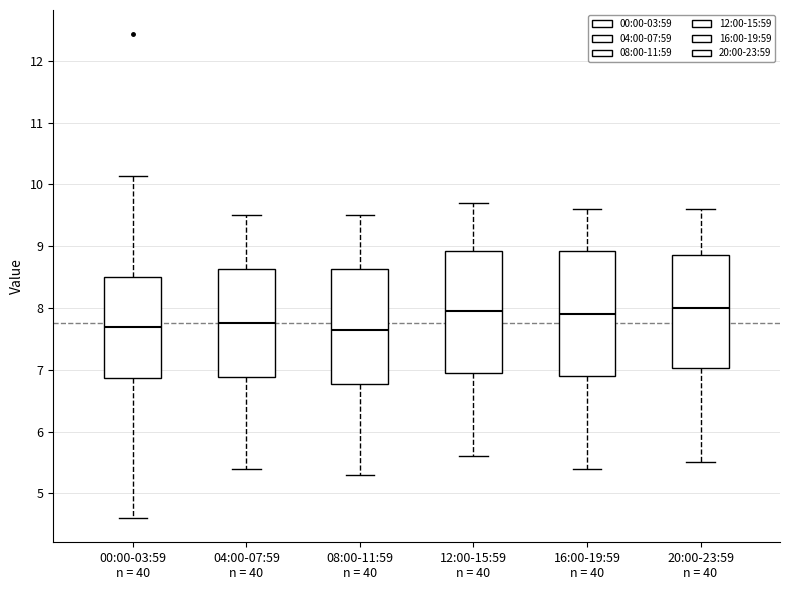

Reading left to right, transcribe this box plot: for each box, give where its median line is, the range the box spans, and where its two whiskers end, as read against the y-axis. The values are not printed on the chart, so give them approximately, as read against the axis.

00:00-03:59 n = 40: median 7.7, box 6.9 to 8.5, whiskers 4.6 to 10.1
04:00-07:59 n = 40: median 7.8, box 6.9 to 8.6, whiskers 5.4 to 9.5
08:00-11:59 n = 40: median 7.7, box 6.8 to 8.6, whiskers 5.3 to 9.5
12:00-15:59 n = 40: median 8.0, box 7.0 to 8.9, whiskers 5.6 to 9.7
16:00-19:59 n = 40: median 7.9, box 6.9 to 8.9, whiskers 5.4 to 9.6
20:00-23:59 n = 40: median 8.0, box 7.0 to 8.9, whiskers 5.5 to 9.6